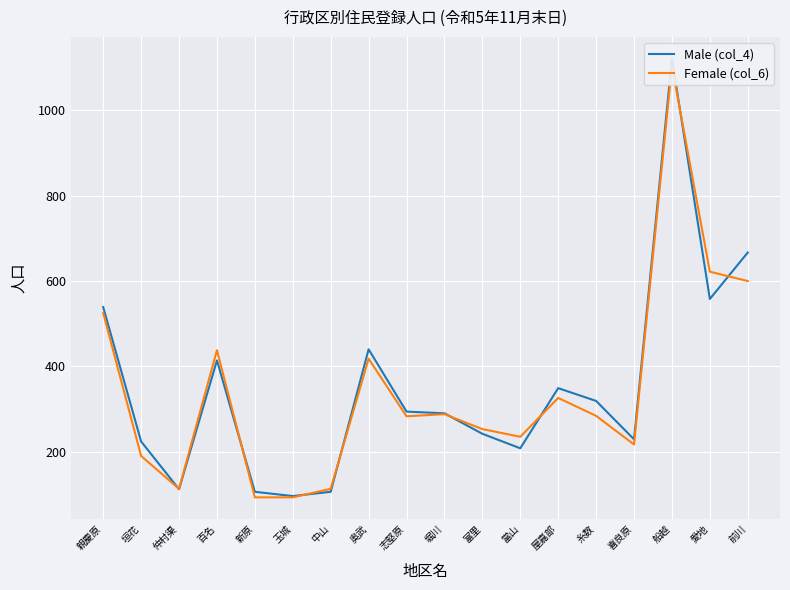

Rank the series by their average value, from lowest to highest.

Female (col_6), Male (col_4)